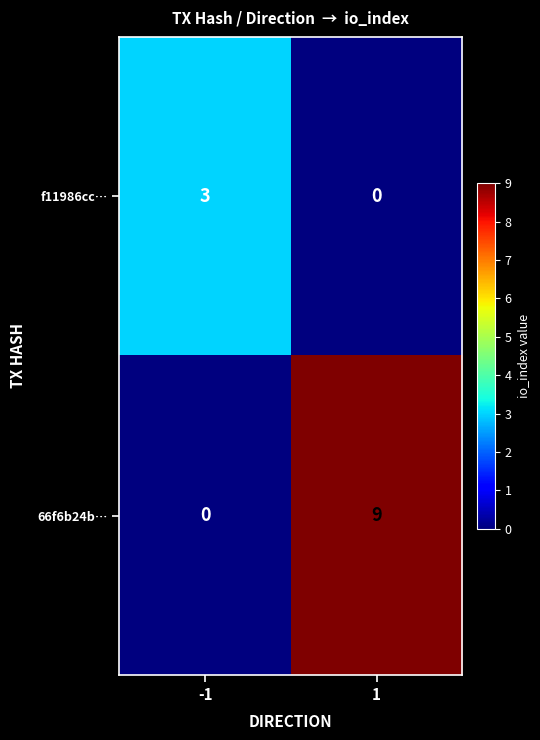

Is the value of 66f6b24b… at 1 greater than the value of f11986cc… at 1?

Yes